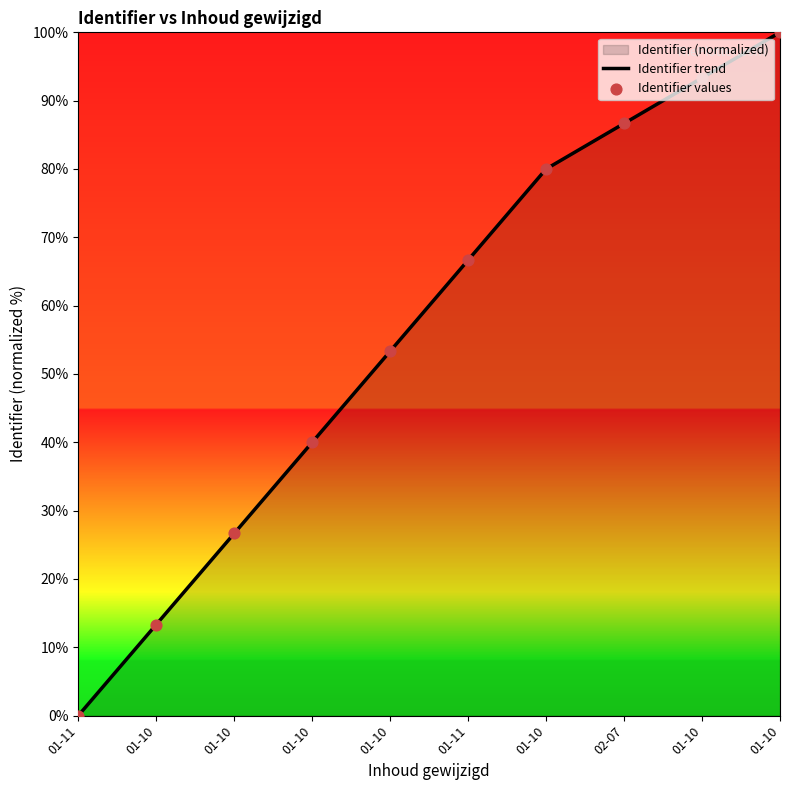

What is the change in value from 01-10 to 01-10?

+66.7